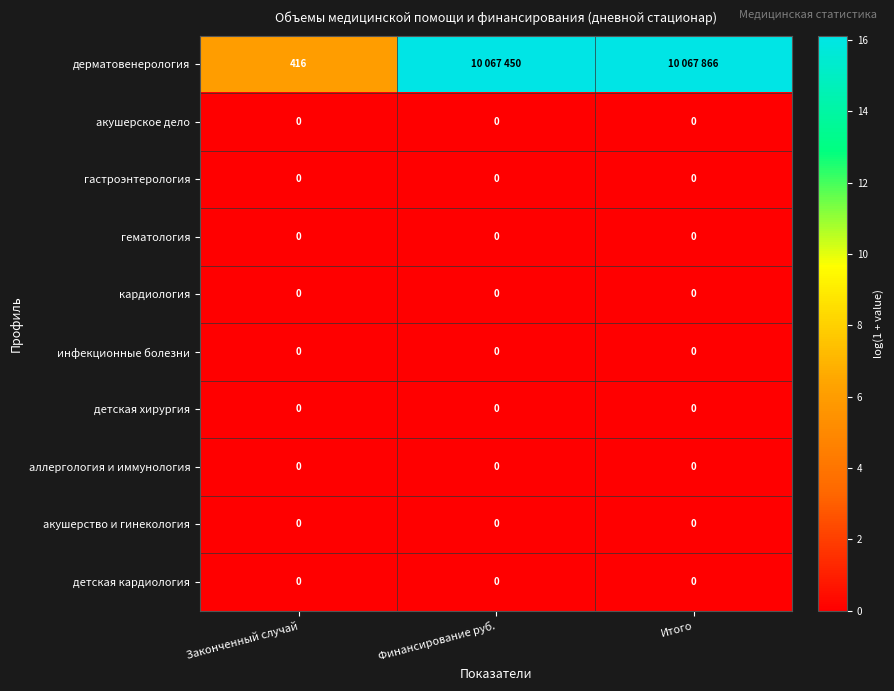

At which category is the sum across all series the highest?

Итого